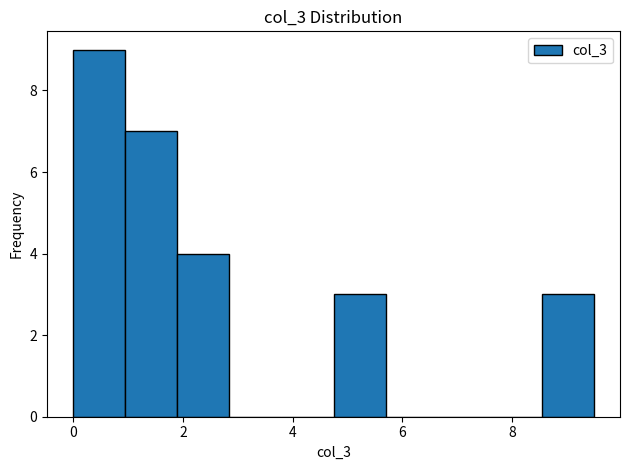

Reading left to right, transcribe this chart: for each bar, give the range it covers on the x-axis and its height. Neither the bar edges nor the heights are printed on the chart, so give them approximately, as read against the axes.

0.0 to 1.0: 9
1.0 to 1.8: 7
1.8 to 2.8: 4
2.8 to 3.8: 0
3.8 to 4.8: 0
4.8 to 5.6: 3
5.6 to 6.6: 0
6.6 to 7.6: 0
7.6 to 8.6: 0
8.6 to 9.4: 3